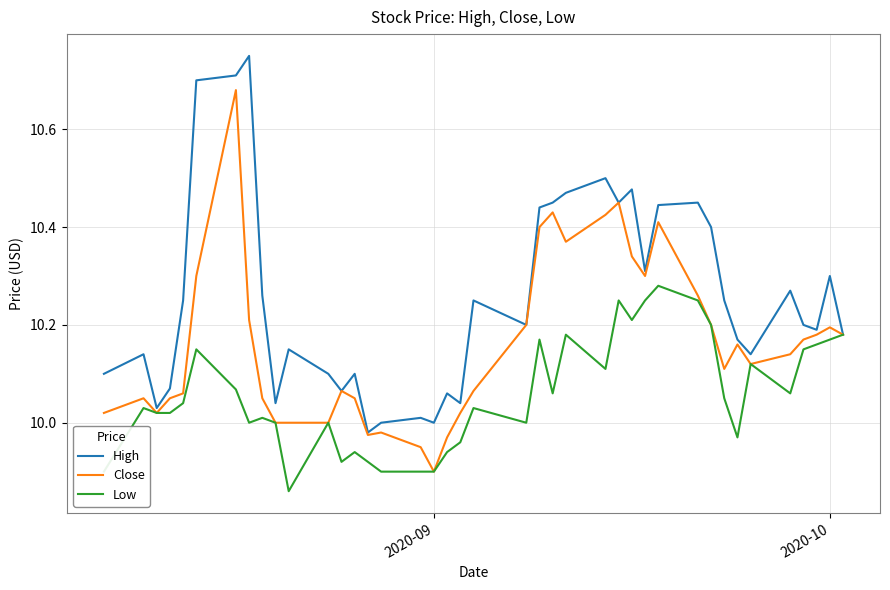

List the series in order of their overall mean, lowest first.

Low, Close, High